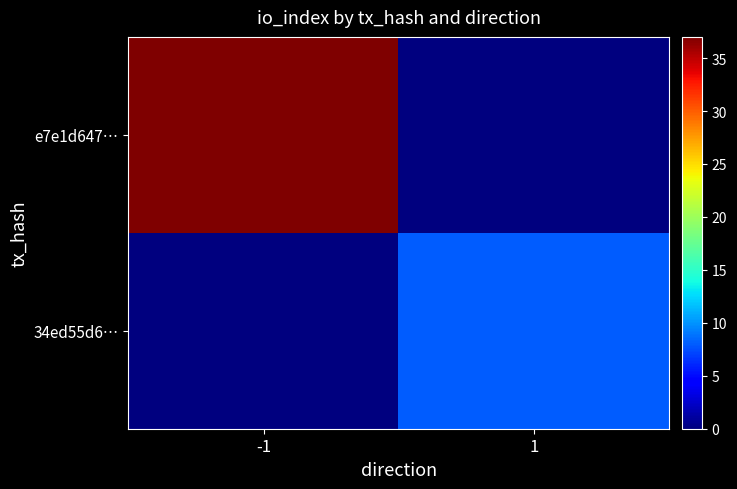

At which category does the chart reach its minimum across all series?

1